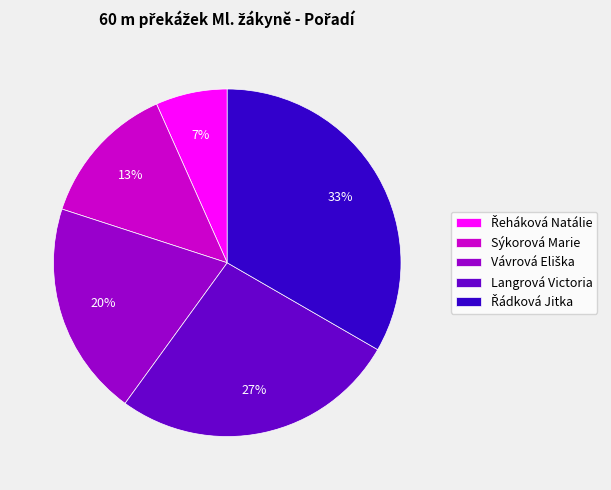

How many segments does this pie chart have?

5